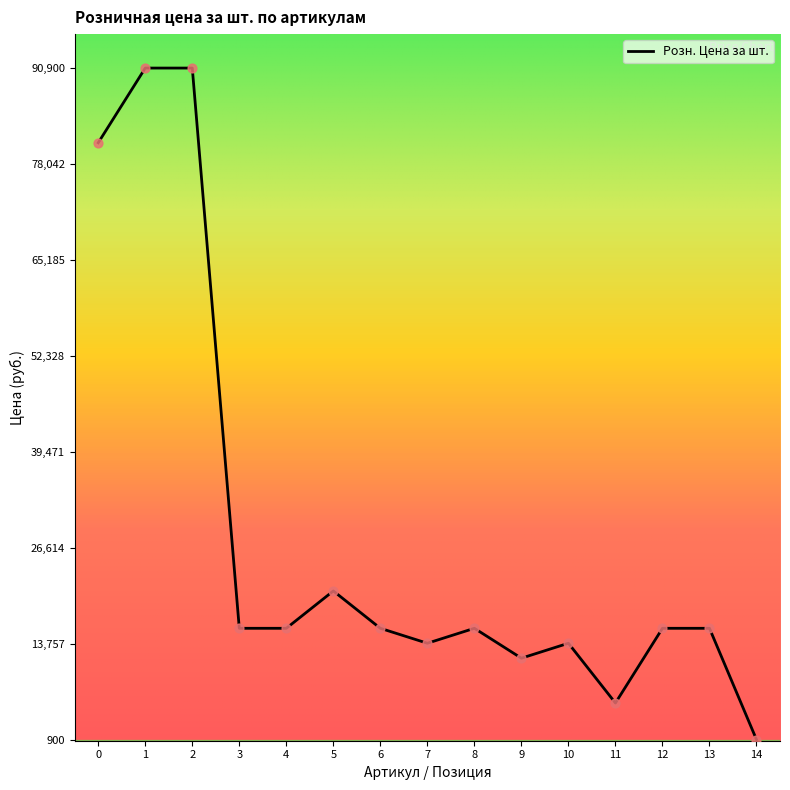

Approximately how many times larger is the value at 12 compared to 6?

1.0